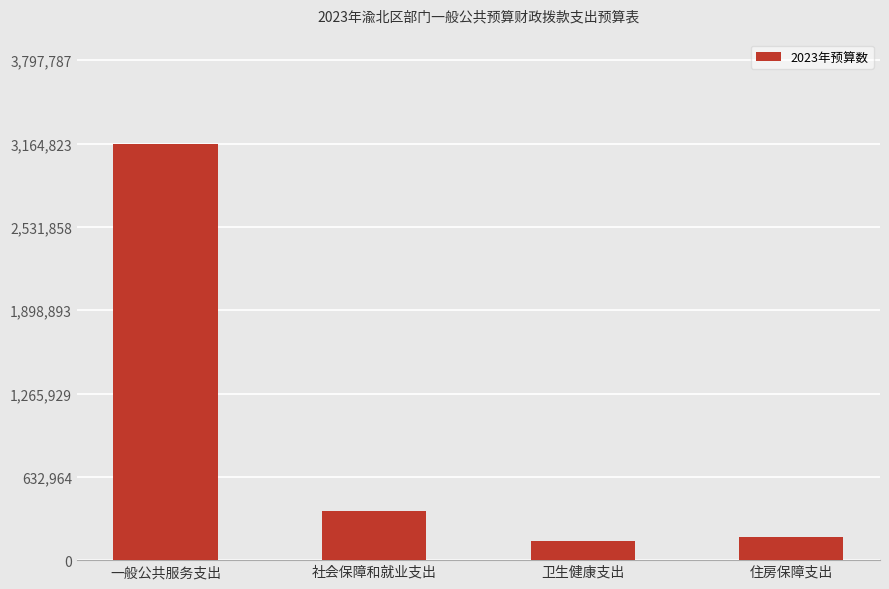

Are the bars horizontal?

No